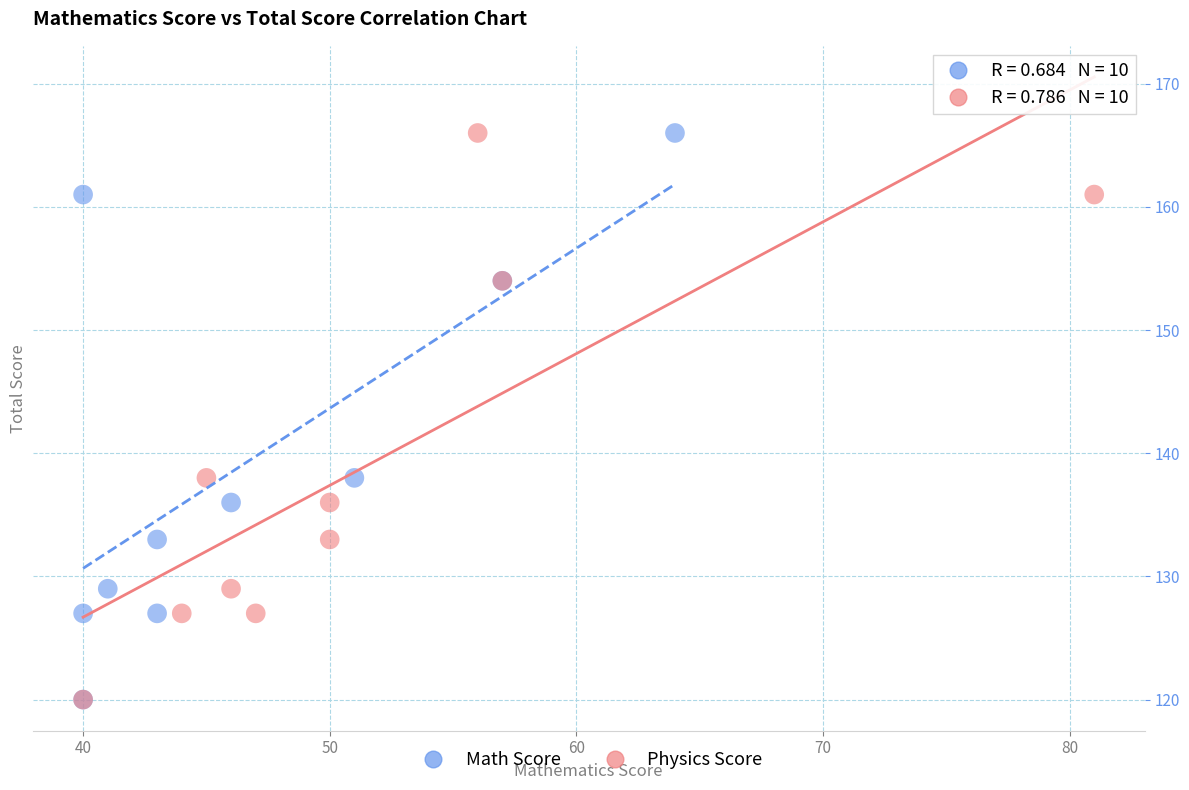

What are all the series names shown in the legend?

Math Score, Physics Score